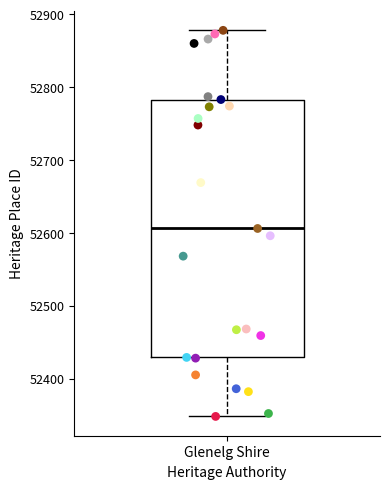

Where does the upper whisker of the box for Glenelg Shire end on the y-axis? The values are not printed on the chart, so give them approximately, as read against the axis.

52880